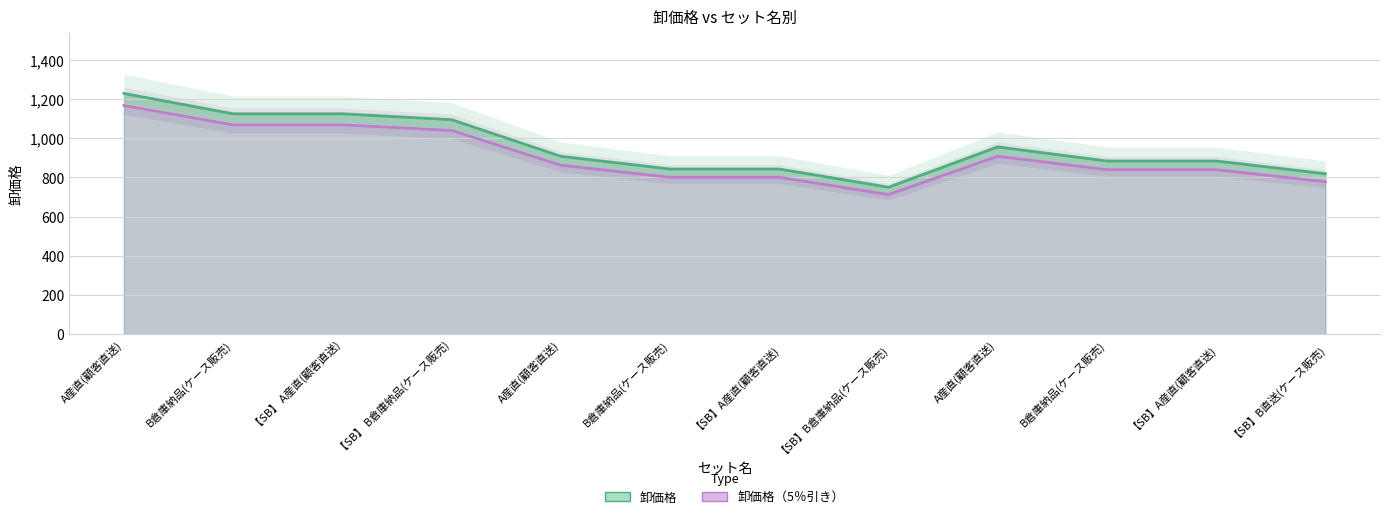

True or false: 卸価格 has a value of 512.4 at 【SB】B倉庫納品(ケース販売).

False